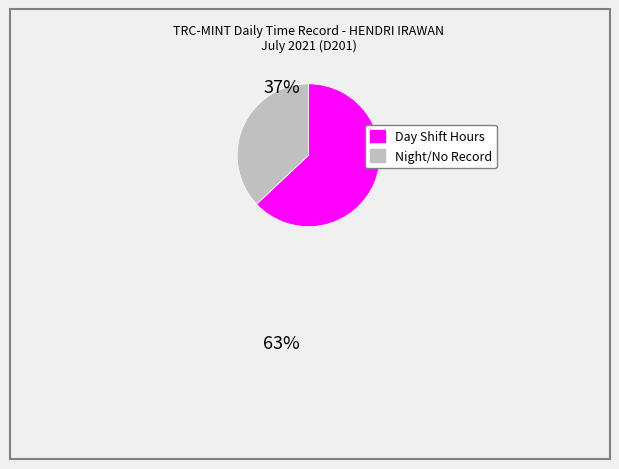

Is there any slice that represents more than half of the pie?

Yes